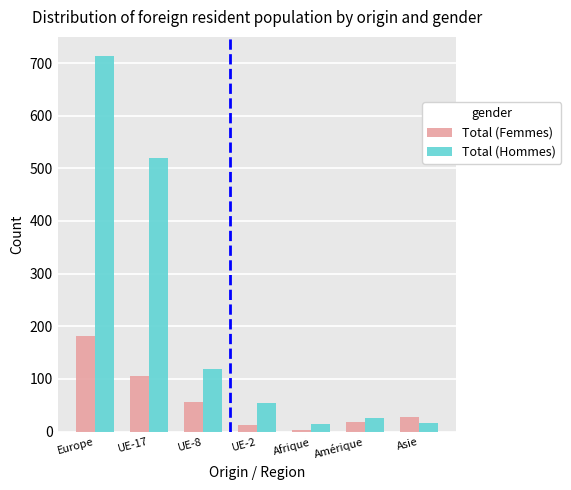

The Total (Femmes) series shows 182 at Europe. True or false?

True